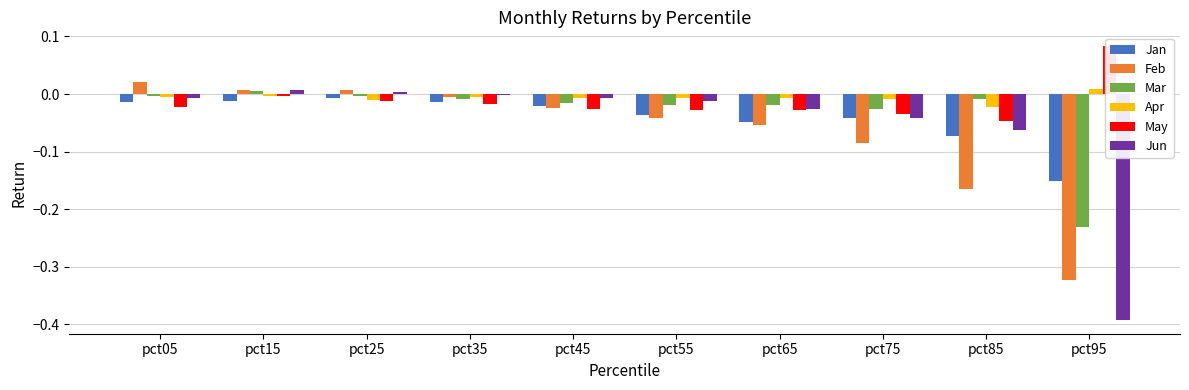

Is it true that Feb equals -0.2 at pct85?

True